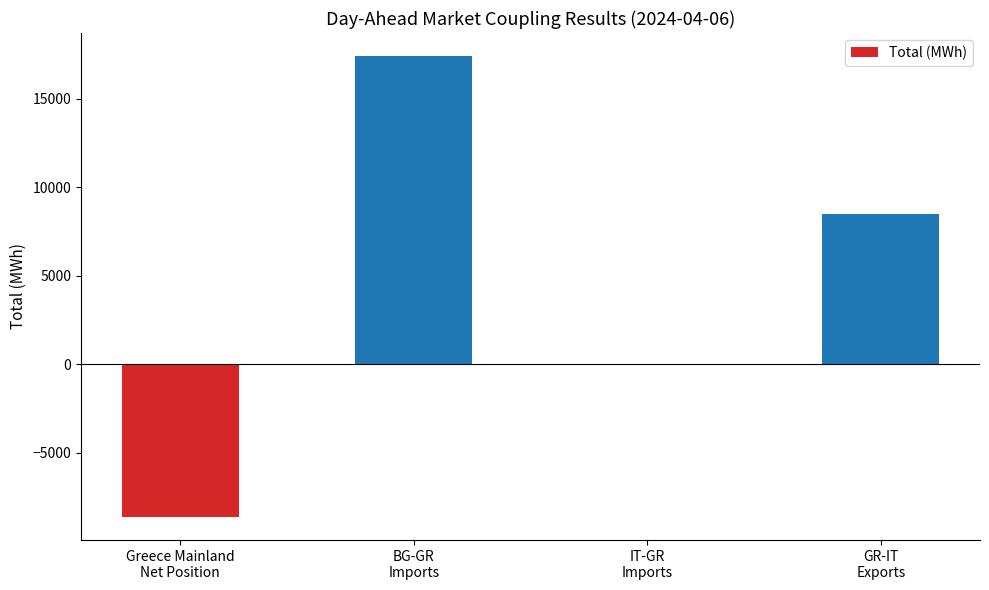

At which label does the data first exceed 8500?

BG-GR
Imports